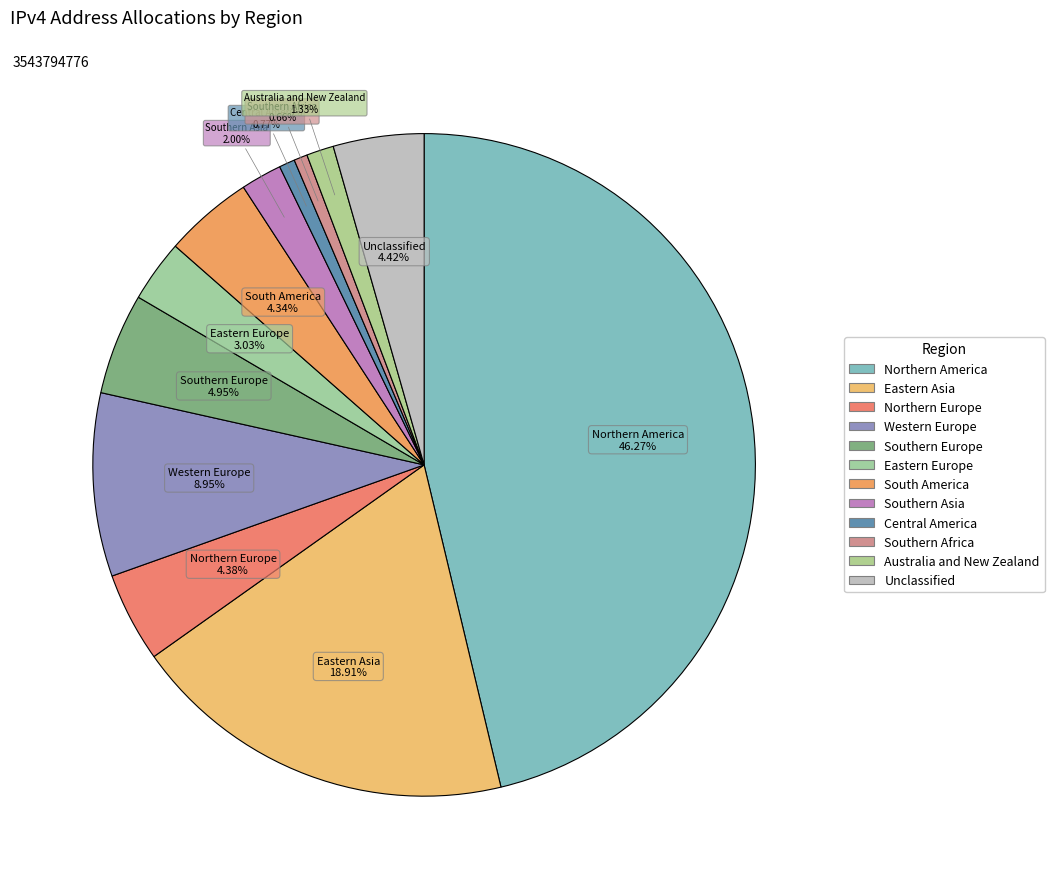

How many segments does this pie chart have?

12